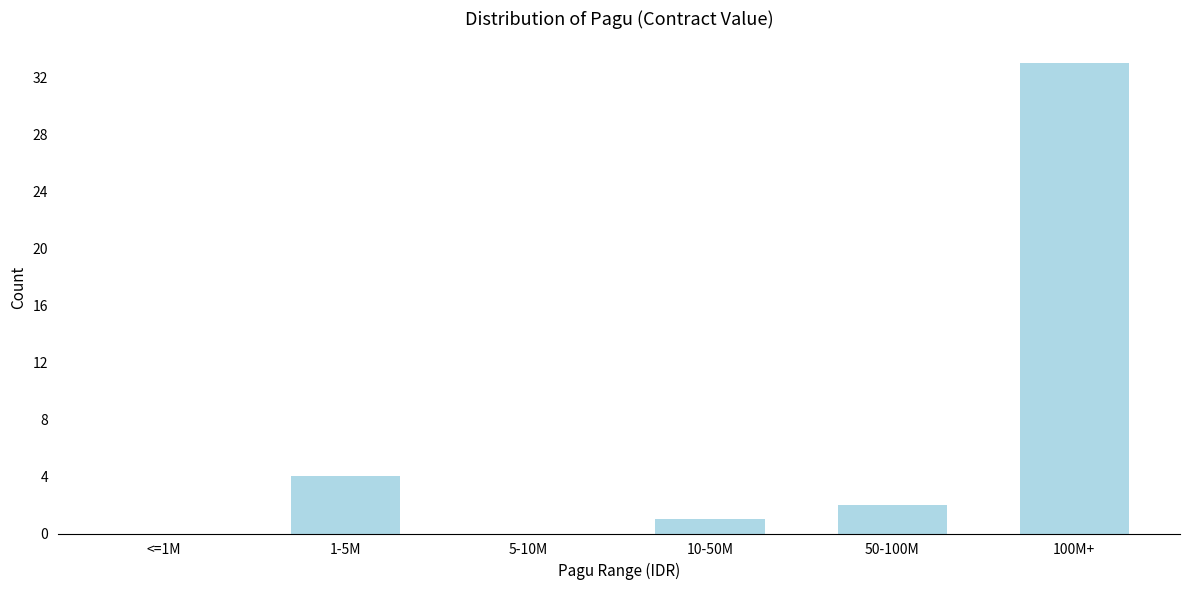

Reading left to right, what are all the values shown in this chart?

<=1M=0	1-5M=4	5-10M=0	10-50M=1	50-100M=2	100M+=33